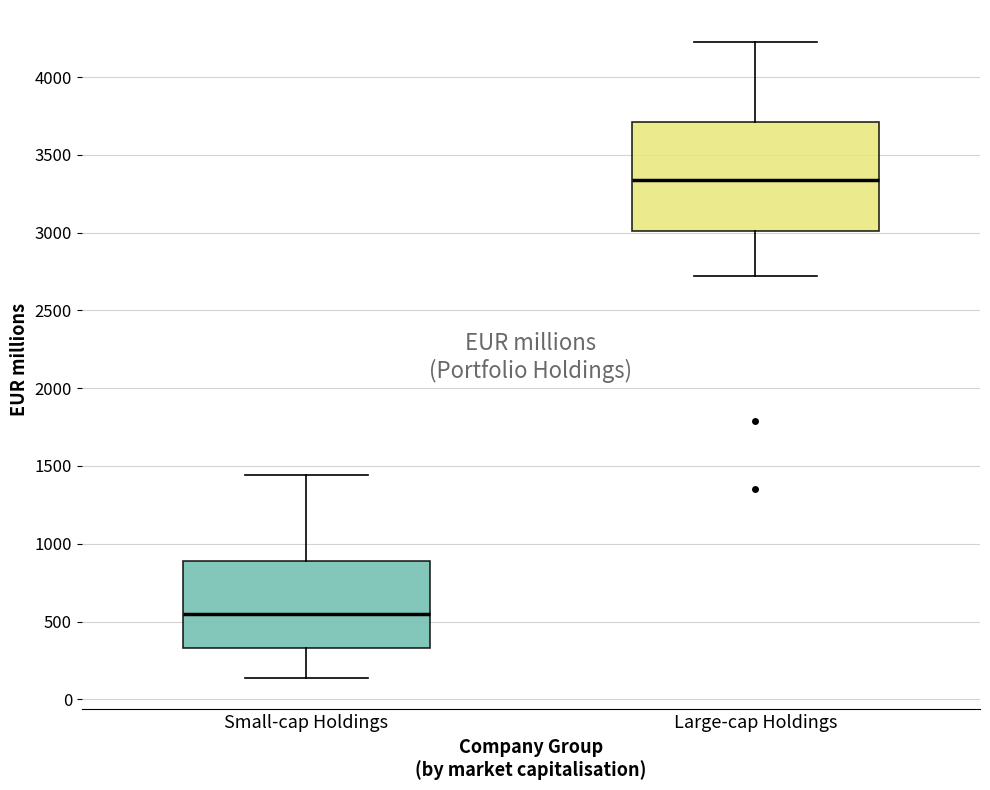

Which box's median line is the highest?

Large-cap Holdings